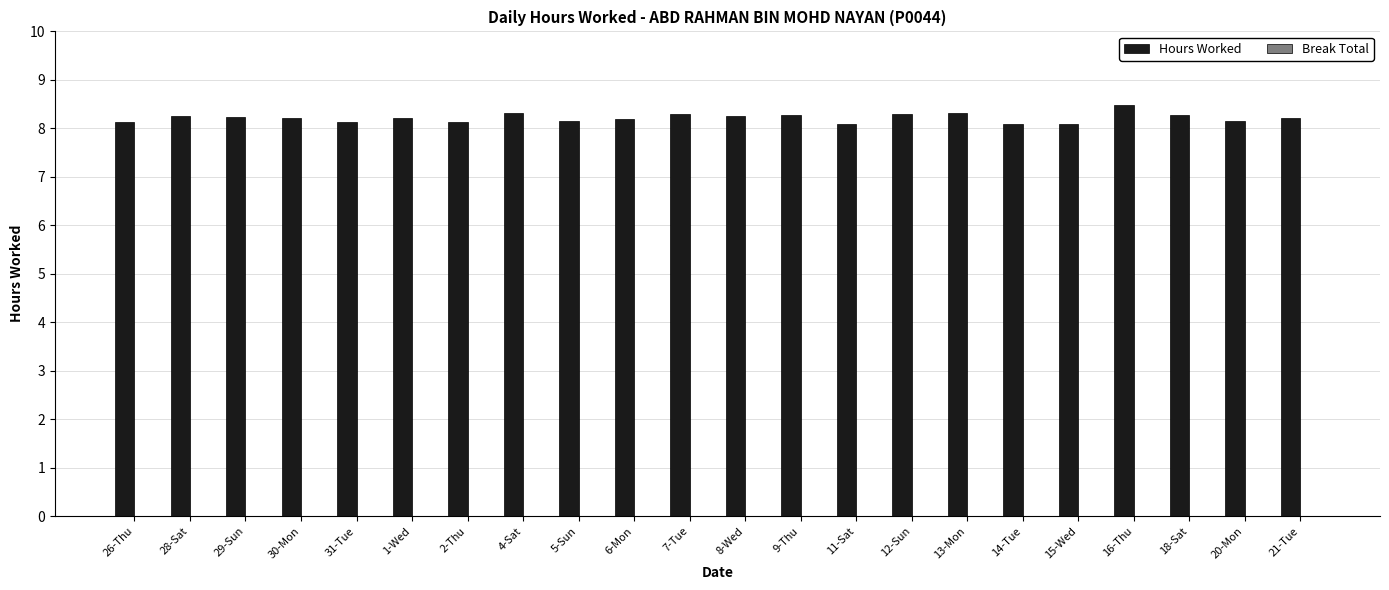

What is the sum of all values?

180.8